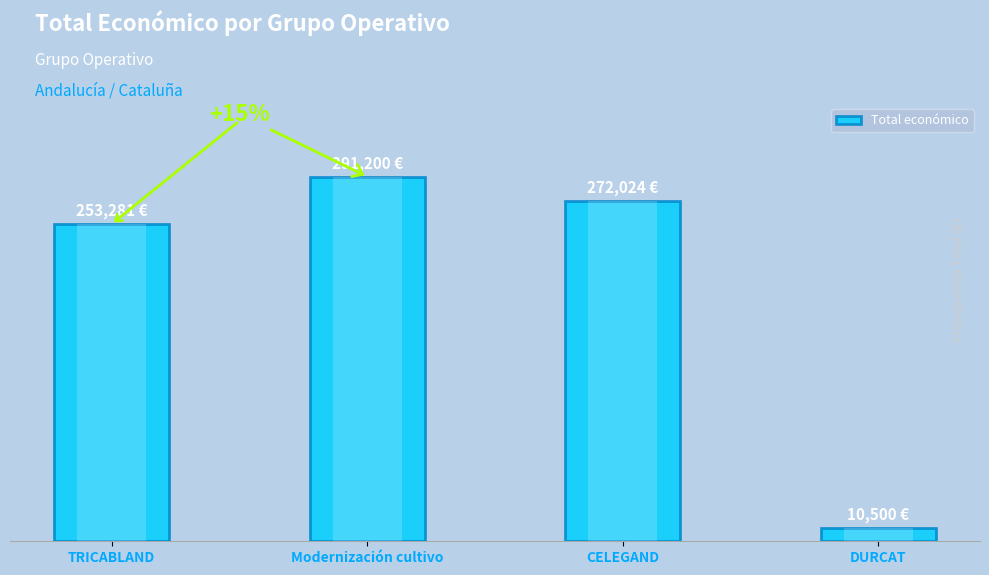

What position from the left is TRICABLAND?

1